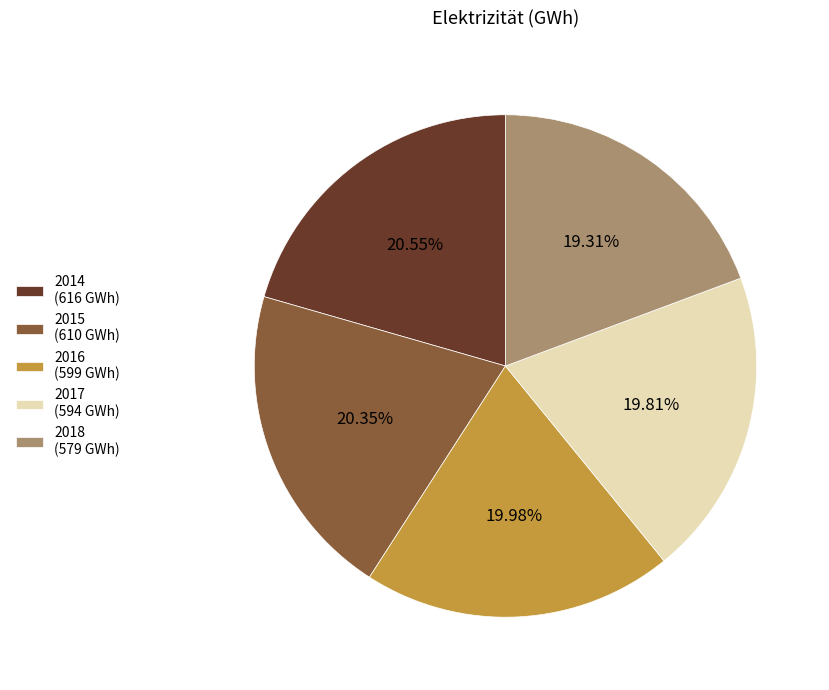

What is the ratio of the value at 2017 to the value at 2014?

1.0